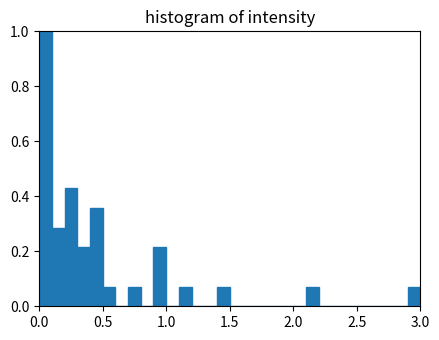

Read against the x-axis, roughly where is the centre of the tallest bar?

0.05